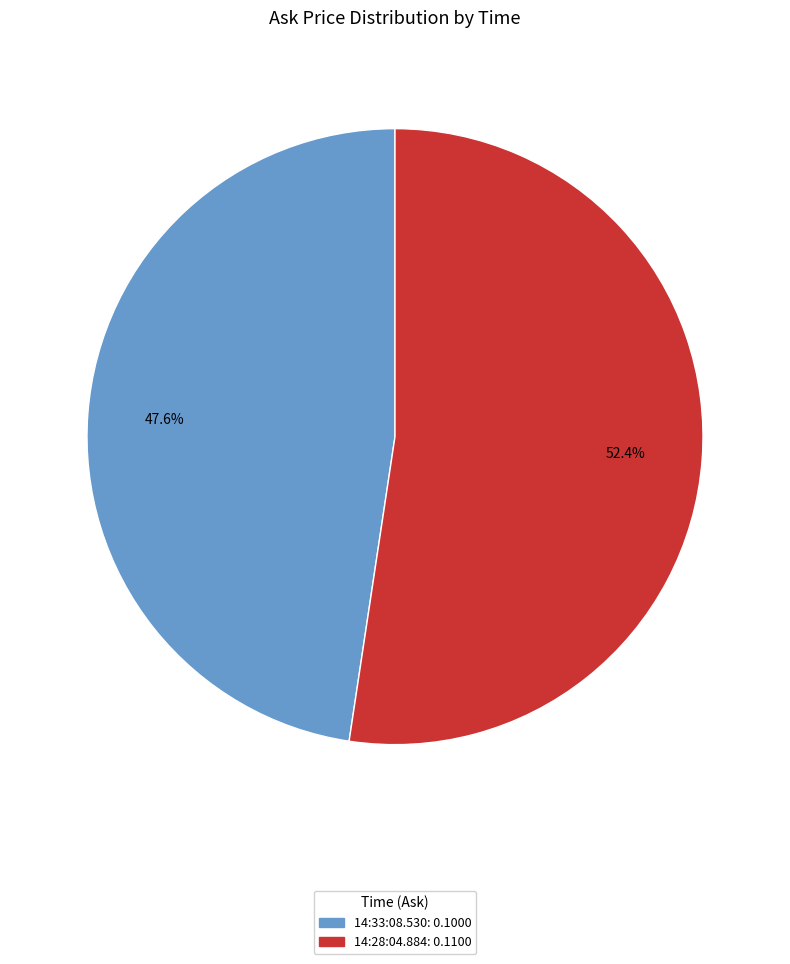

Which slice is the smallest?

14:33:08.530